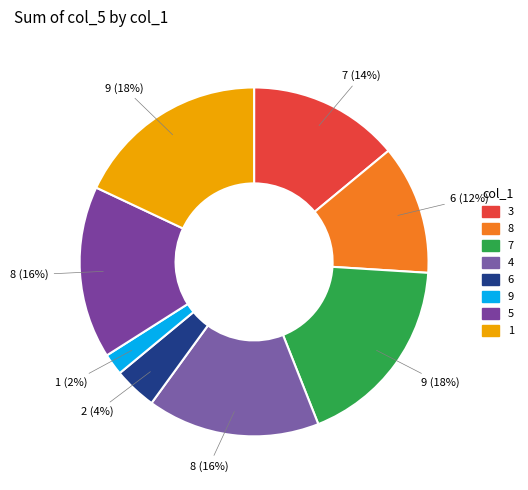

What percentage is the 7 slice, to the nearest percent?

18%